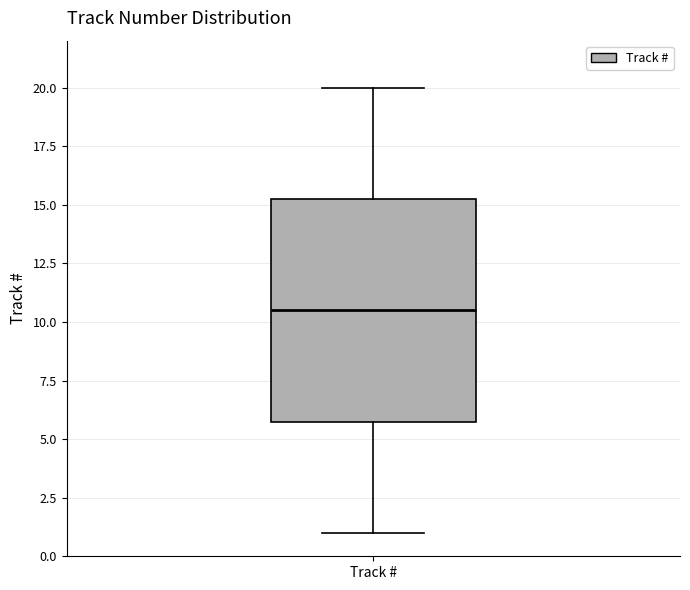

Read this box plot against the y-axis: the position of the median line, the range covered by the box, and the ends of both whiskers. The values are not printed on the chart, so give them approximately, as read against the axis.

median 10.5, box 6.0 to 15.5, whiskers 1.0 to 20.0